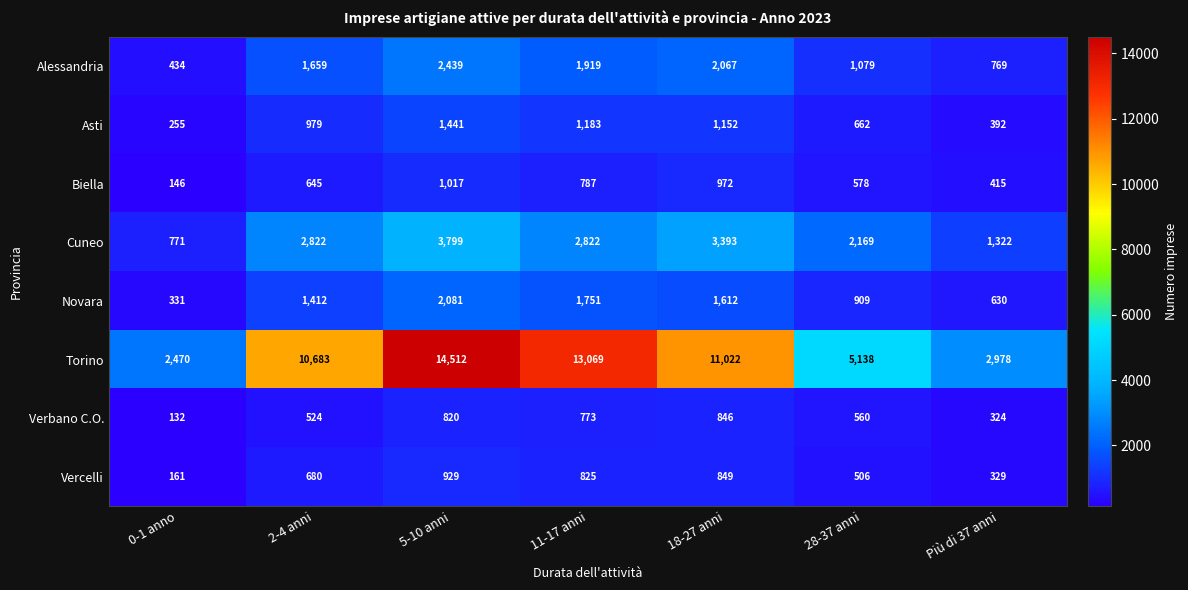

What is the sum of the Asti values at 2-4 anni and 28-37 anni?

1641